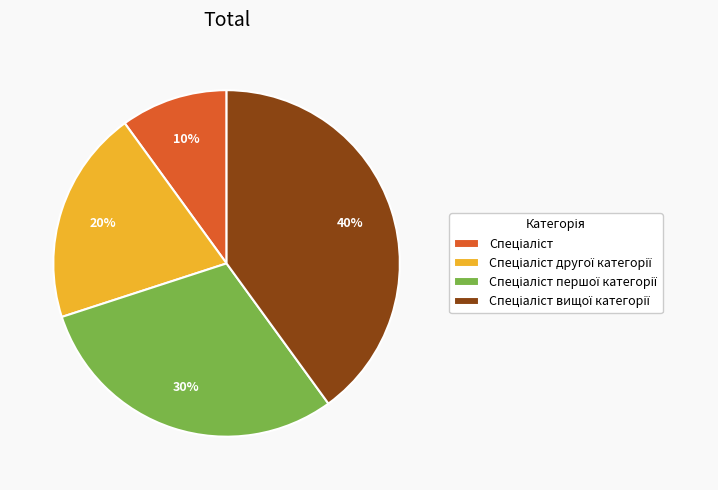

Does any single category account for the majority?

No